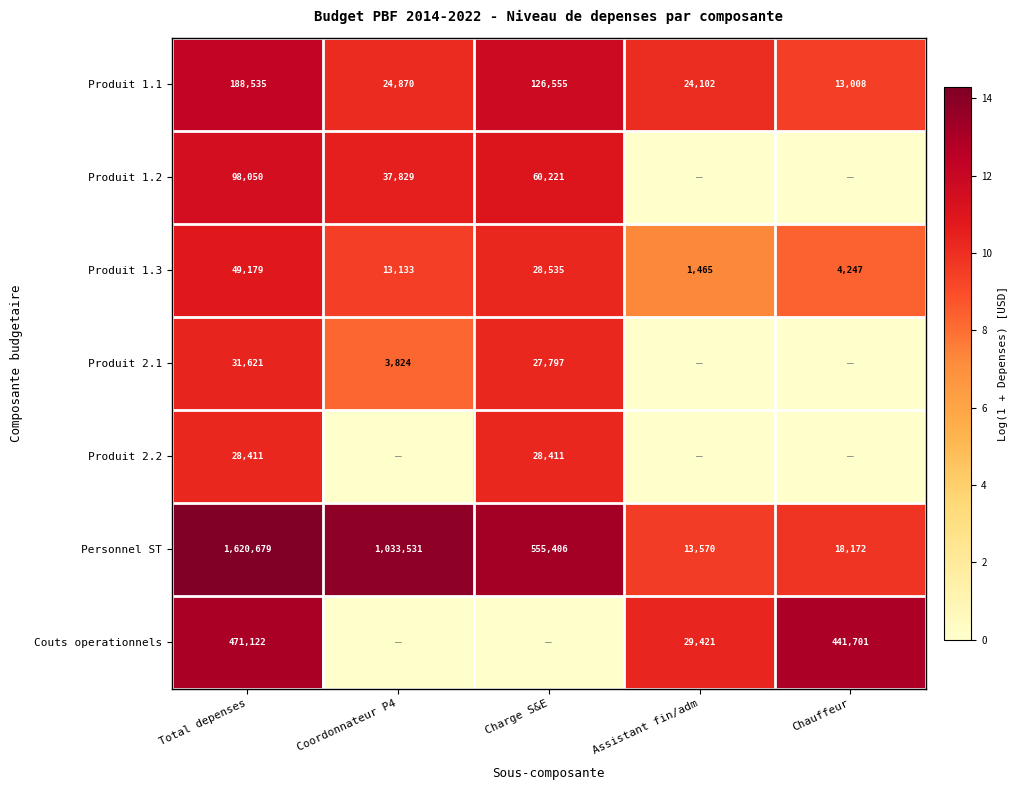

Is it true that Produit 1.2 equals 6.5 at Coordonnateur P4?

False